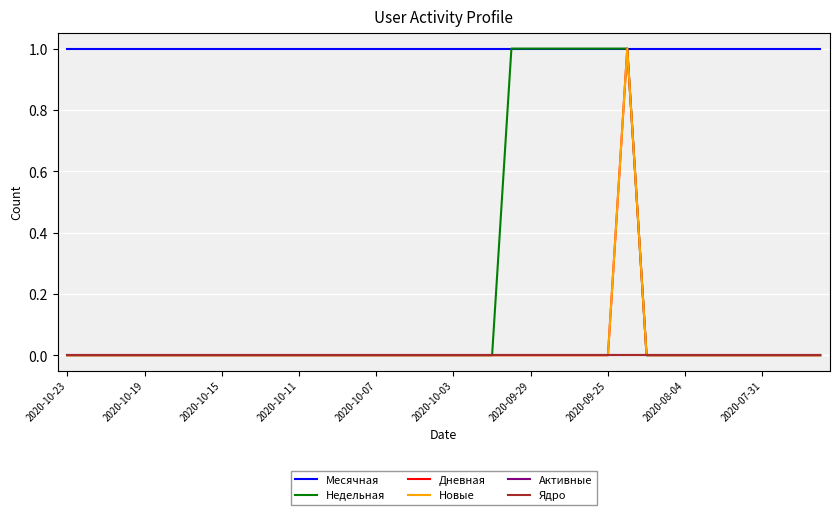

Reading right to left, transcribe all the data shown in this chart.

Месячная: 1	1	1	1	1	1	1	1	1	1	1	1	1	1	1	1	1	1	1	1	1	1	1	1	1	1	1	1	1	1	1	1	1	1	1	1	1	1	1	1
Недельная: 0	0	0	0	0	0	0	0	0	0	1	1	1	1	1	1	1	0	0	0	0	0	0	0	0	0	0	0	0	0	0	0	0	0	0	0	0	0	0	0
Дневная: 0	0	0	0	0	0	0	0	0	0	1	0	0	0	0	0	0	0	0	0	0	0	0	0	0	0	0	0	0	0	0	0	0	0	0	0	0	0	0	0
Новые: 0	0	0	0	0	0	0	0	0	0	1	0	0	0	0	0	0	0	0	0	0	0	0	0	0	0	0	0	0	0	0	0	0	0	0	0	0	0	0	0
Активные: 0	0	0	0	0	0	0	0	0	0	0	0	0	0	0	0	0	0	0	0	0	0	0	0	0	0	0	0	0	0	0	0	0	0	0	0	0	0	0	0
Ядро: 0	0	0	0	0	0	0	0	0	0	0	0	0	0	0	0	0	0	0	0	0	0	0	0	0	0	0	0	0	0	0	0	0	0	0	0	0	0	0	0